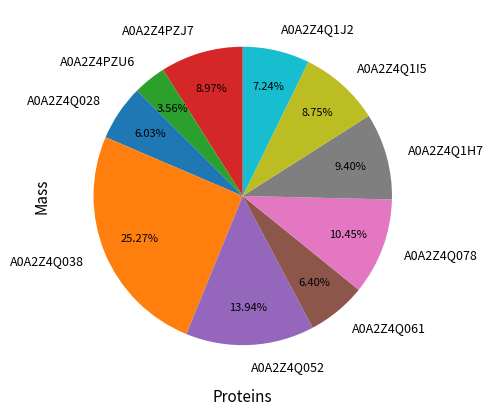

Combined, what portion of the pie is A0A2Z4Q1I5 and A0A2Z4PZU6?

12.3%